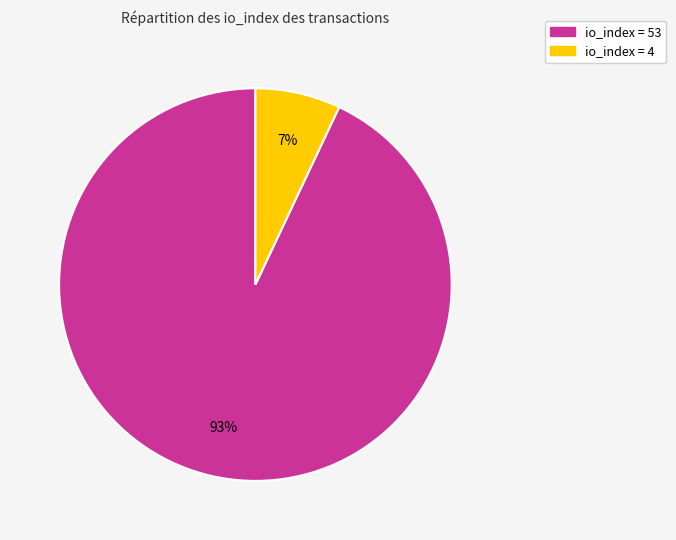

How many segments does this pie chart have?

2